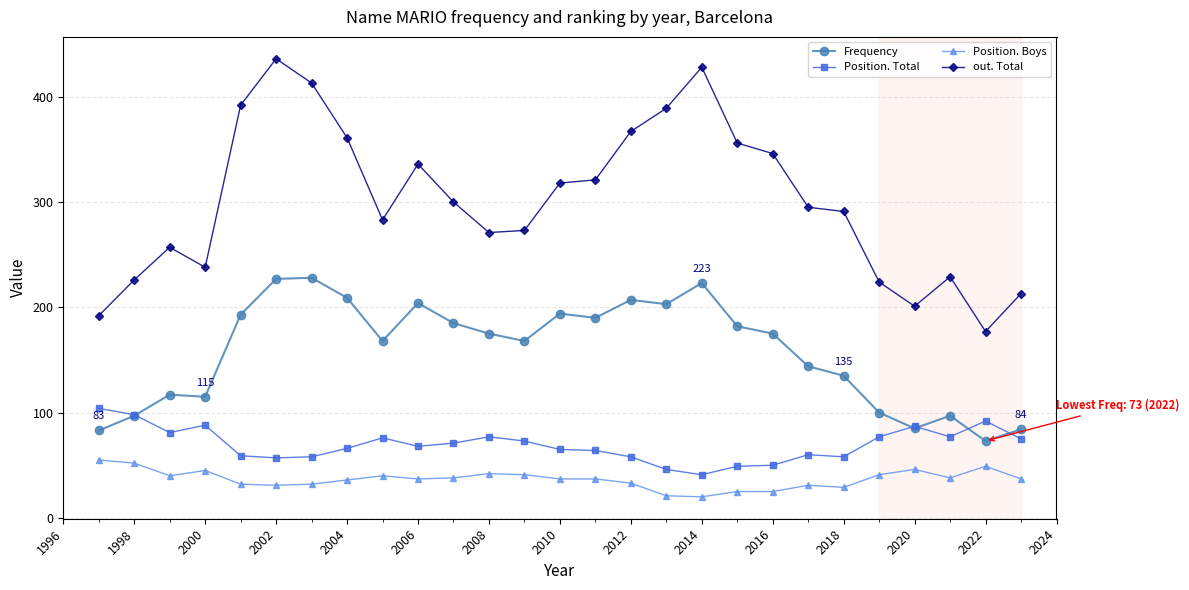

What is the value of the Position. Boys point at the 24th from the left?

45